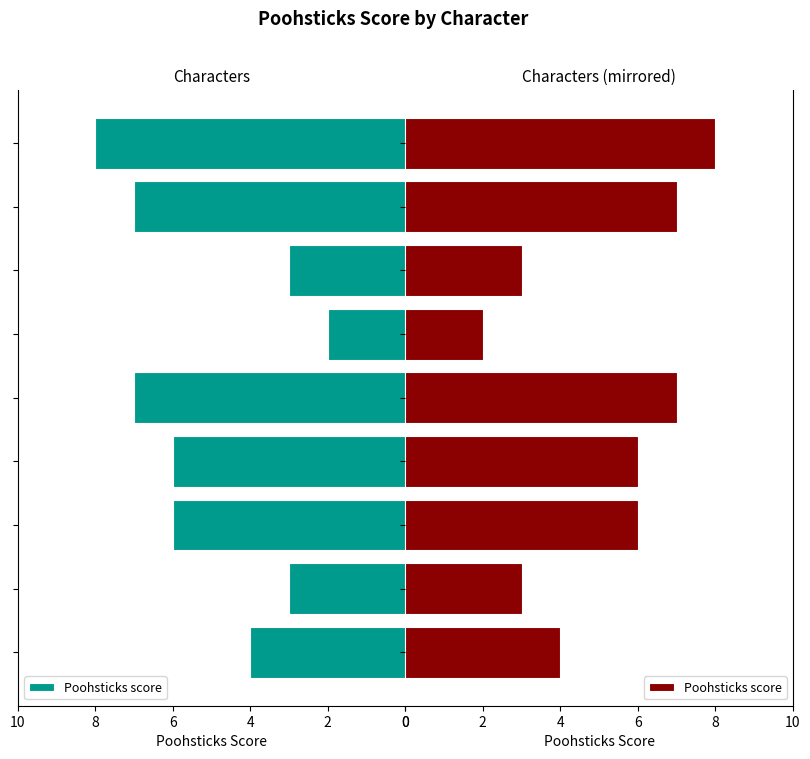

What is the difference between the values at 6 and 0?

2